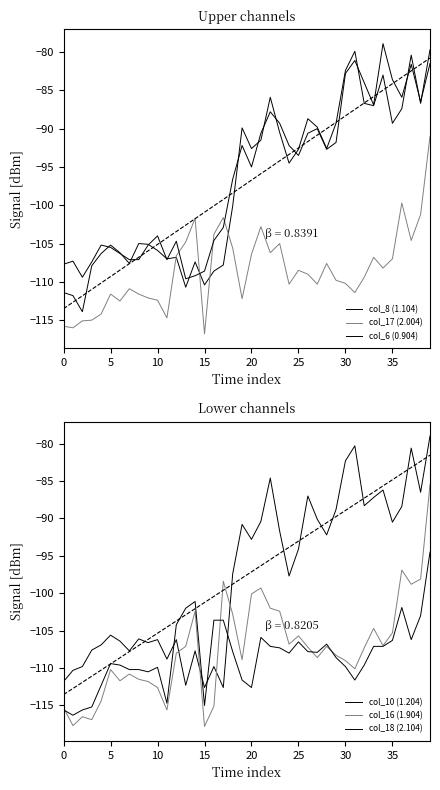

Which series ends up on top after the final intersection of col_8 (1.104) and col_16 (1.904)?

col_8 (1.104)